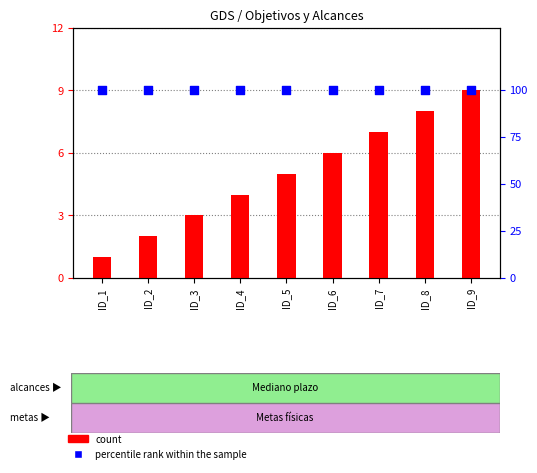

Which series has the widest spread of Y values?

count